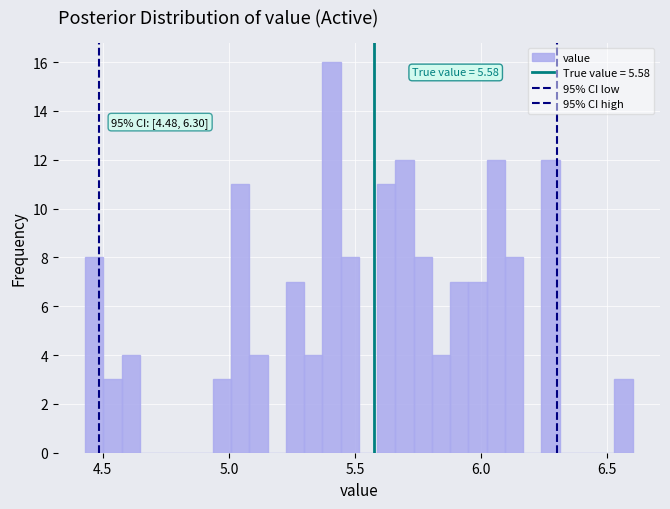

Around what value on the x-axis is the tallest bar? Give the approximate position of its centre, as read against the axis.

5.40